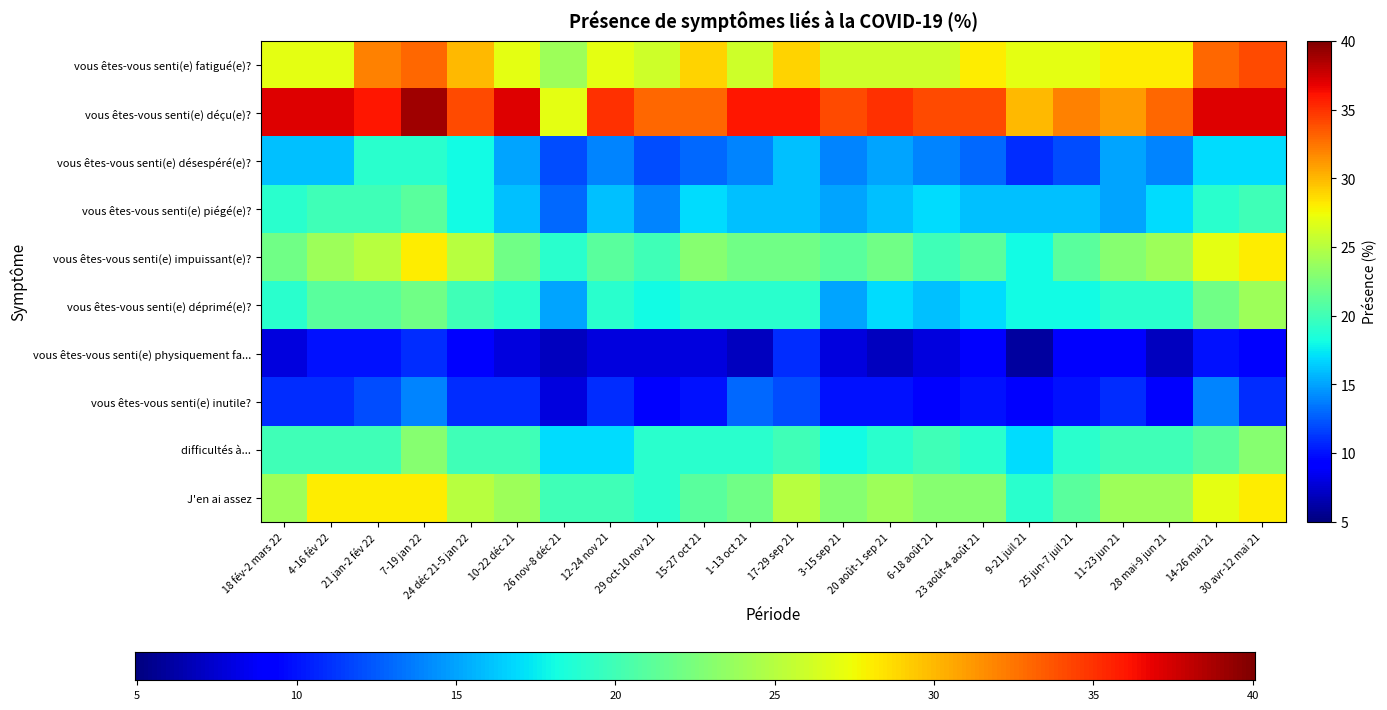

Which series changed the most between 18 fév-2 mars 22 and 6-18 août 21?

vous êtes-vous senti(e) déçu(e)?